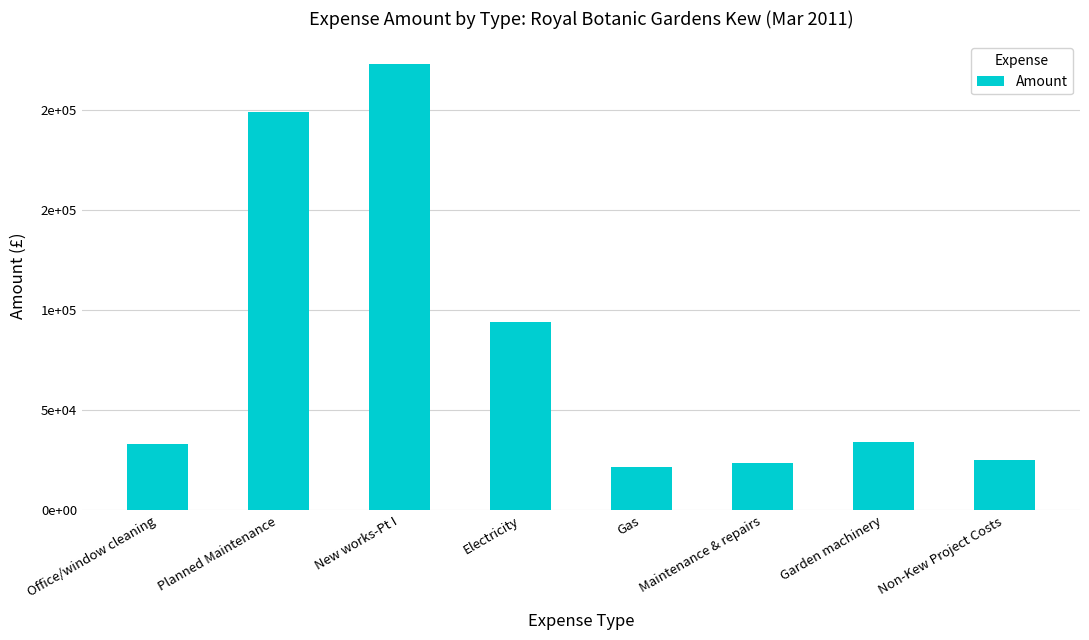

The chart shows a value of 21716.2 at Gas. True or false?

True